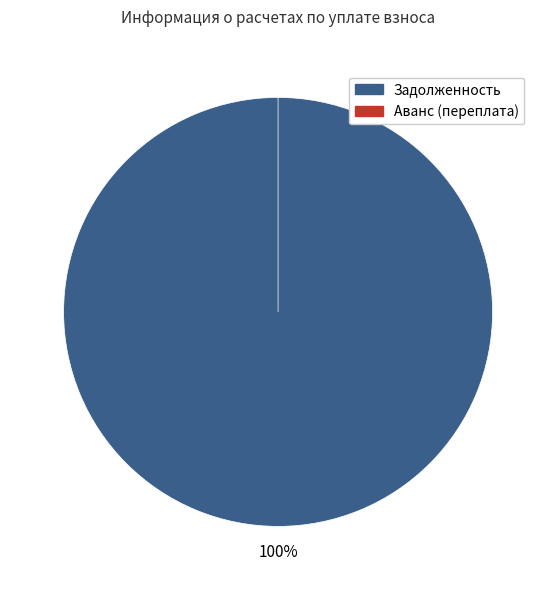

Which series changed the most between 21 and 26?

задолженность